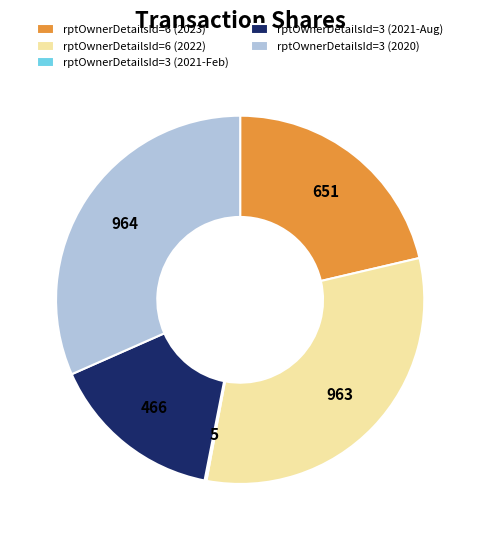

Between rptOwnerDetailsId=3 (2021-Aug) and rptOwnerDetailsId=3 (2020), which is larger?

rptOwnerDetailsId=3 (2020)